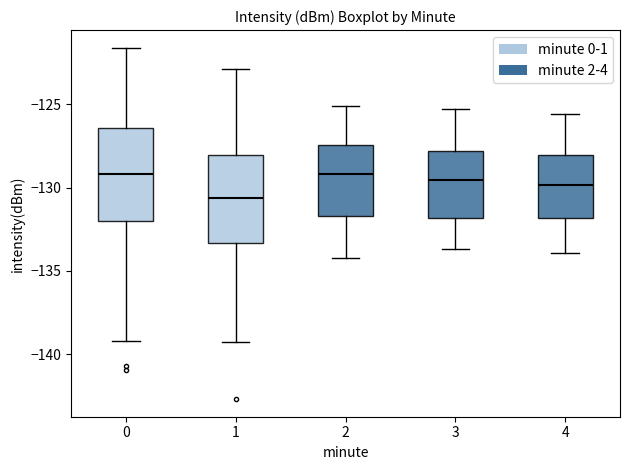

Reading left to right, read every box against the y-axis: the position of its median line, the range the box covers, and the ends of its whiskers. The values are not printed on the chart, so give them approximately, as read against the axis.

0: median -129.0, box -132.0 to -126.5, whiskers -139.0 to -121.5
1: median -130.5, box -133.5 to -128.0, whiskers -139.5 to -123.0
2: median -129.0, box -131.5 to -127.5, whiskers -134.0 to -125.0
3: median -129.5, box -132.0 to -128.0, whiskers -133.5 to -125.5
4: median -130.0, box -132.0 to -128.0, whiskers -134.0 to -125.5